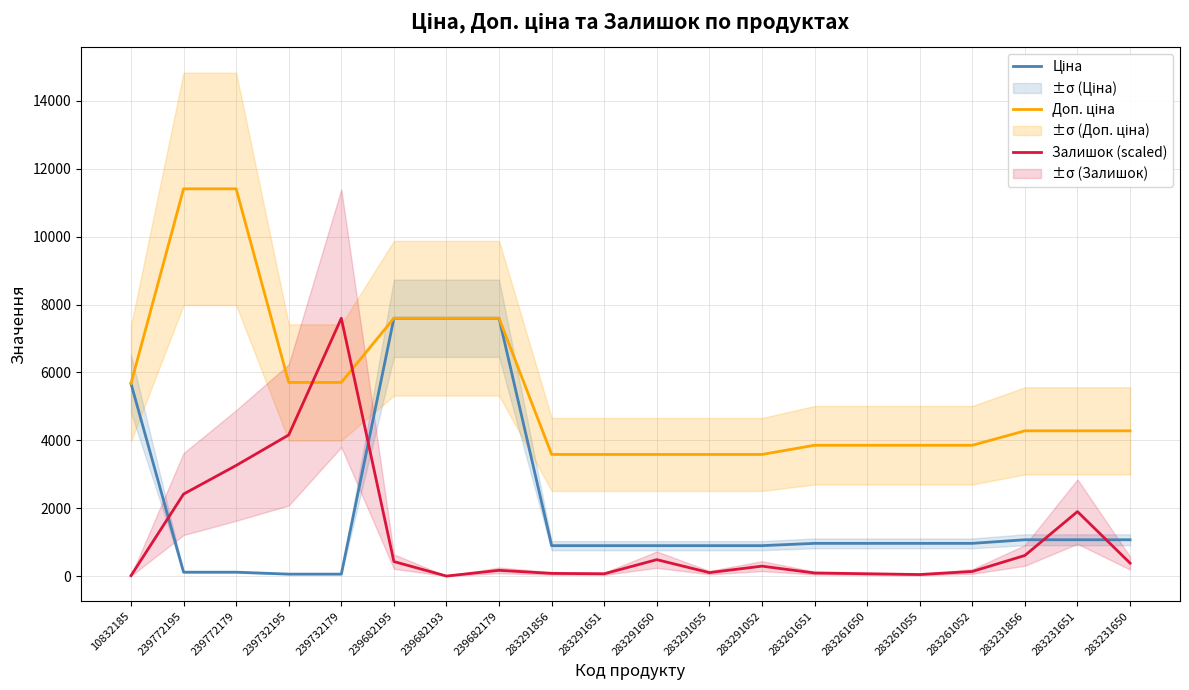

List the series in order of their peak value, highest first.

Доп. ціна, Ціна, Залишок (scaled)